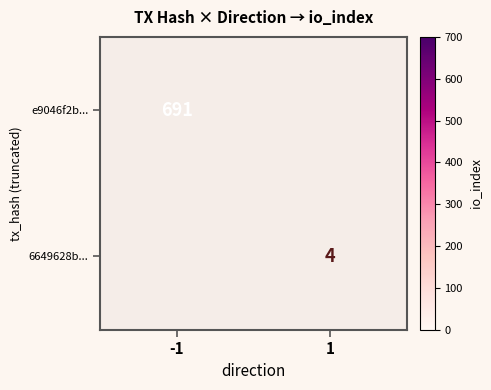

The 6649628b... series shows 4 at 1. True or false?

True